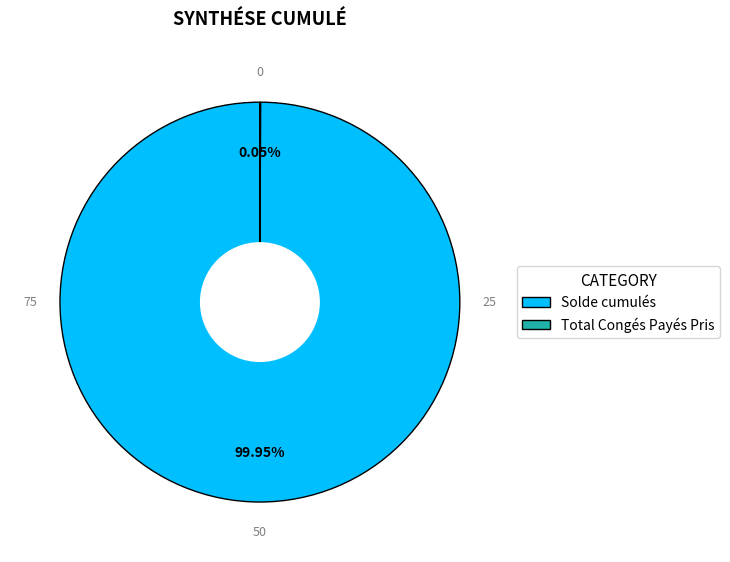

Which category has the biggest portion of the pie?

Solde cumulés